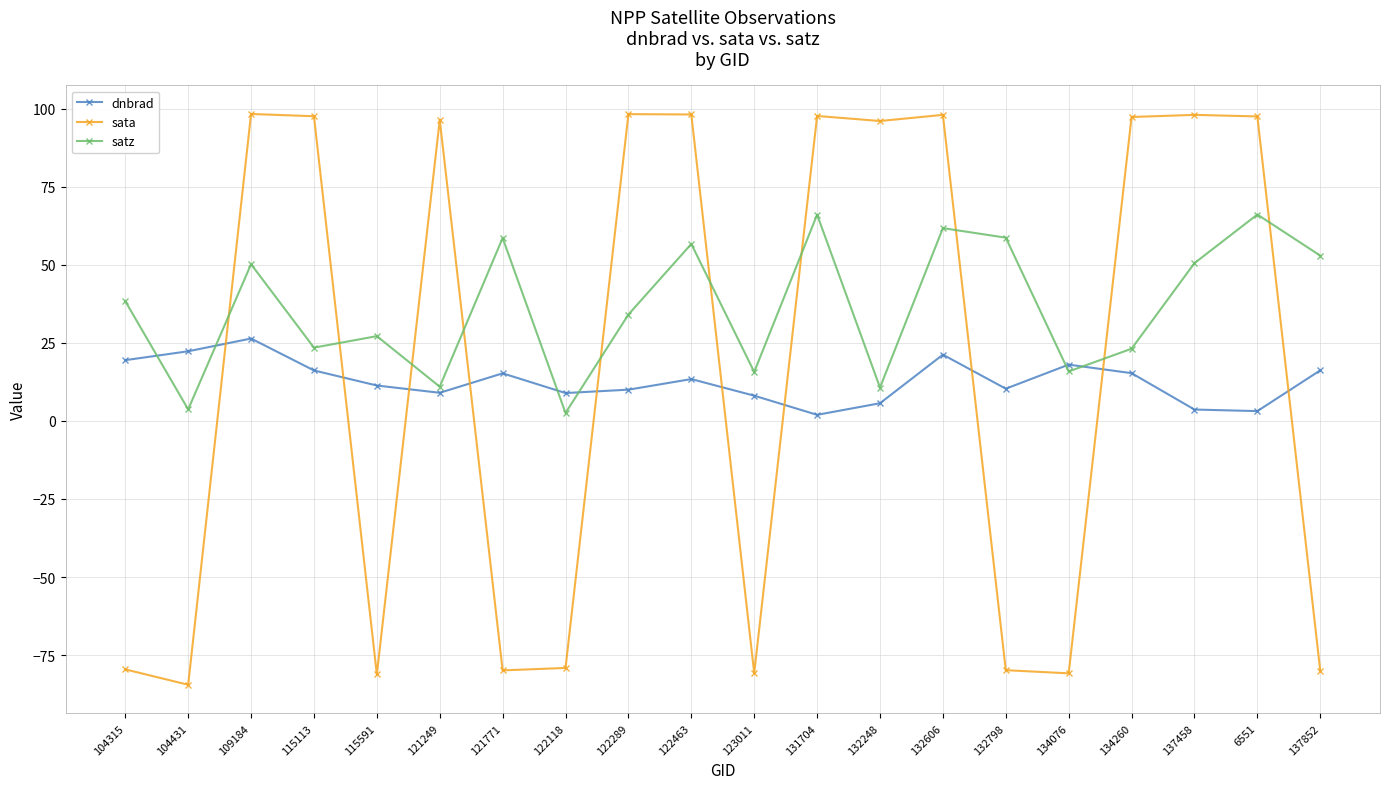

List the series in order of their overall mean, lowest first.

dnbrad, sata, satz